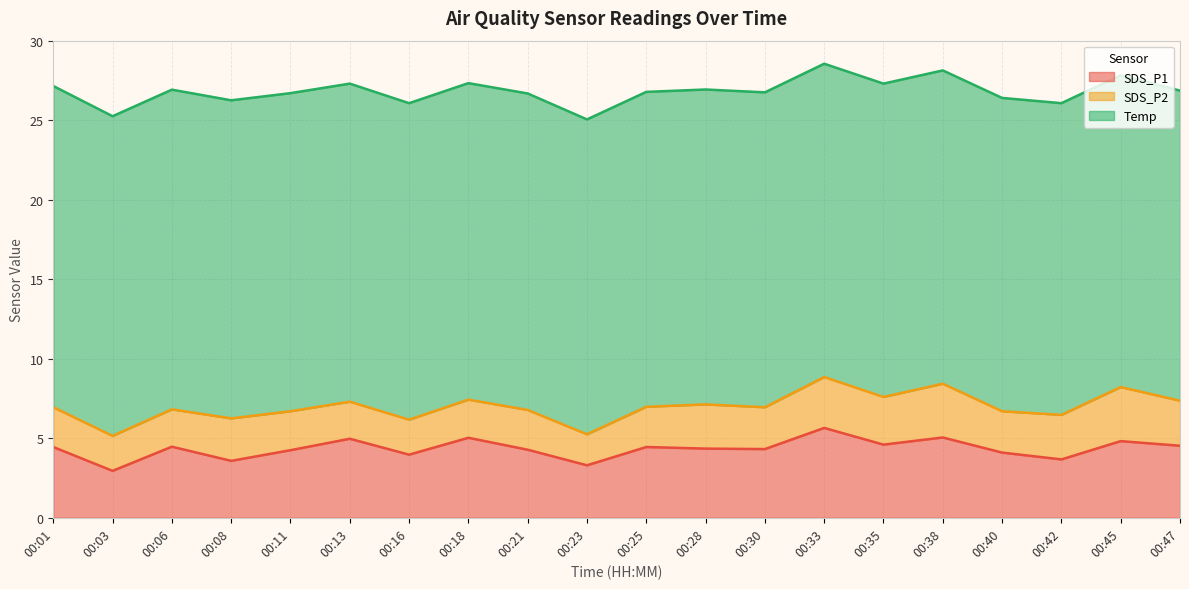

What is the value of the SDS_P1 point at the 5th from the left?

4.2